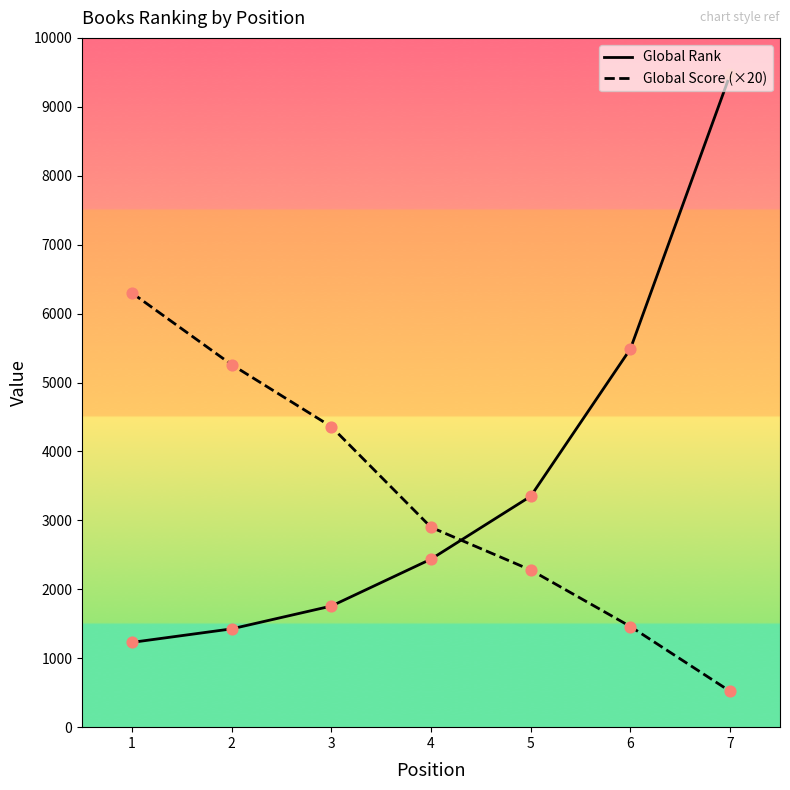

What are all the series names shown in the legend?

Global Rank, Global Score (×20)